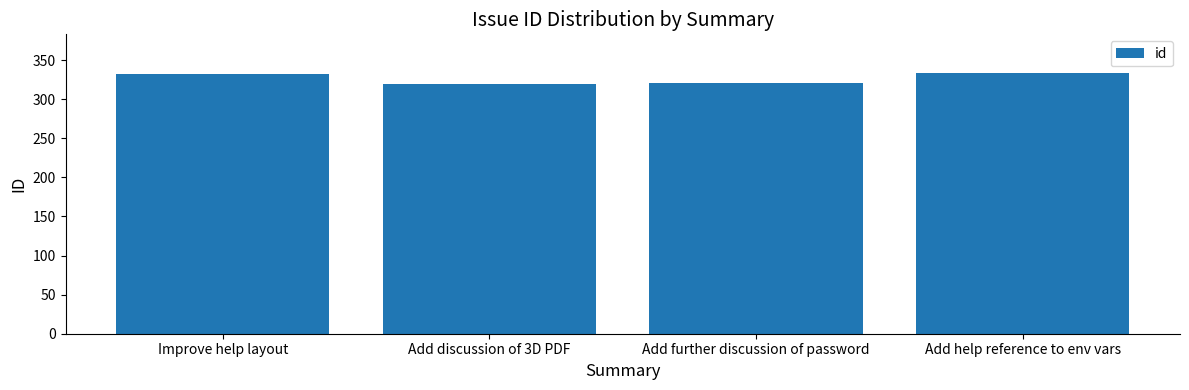

True or false: the data shows 321 at Add further discussion of password.

True